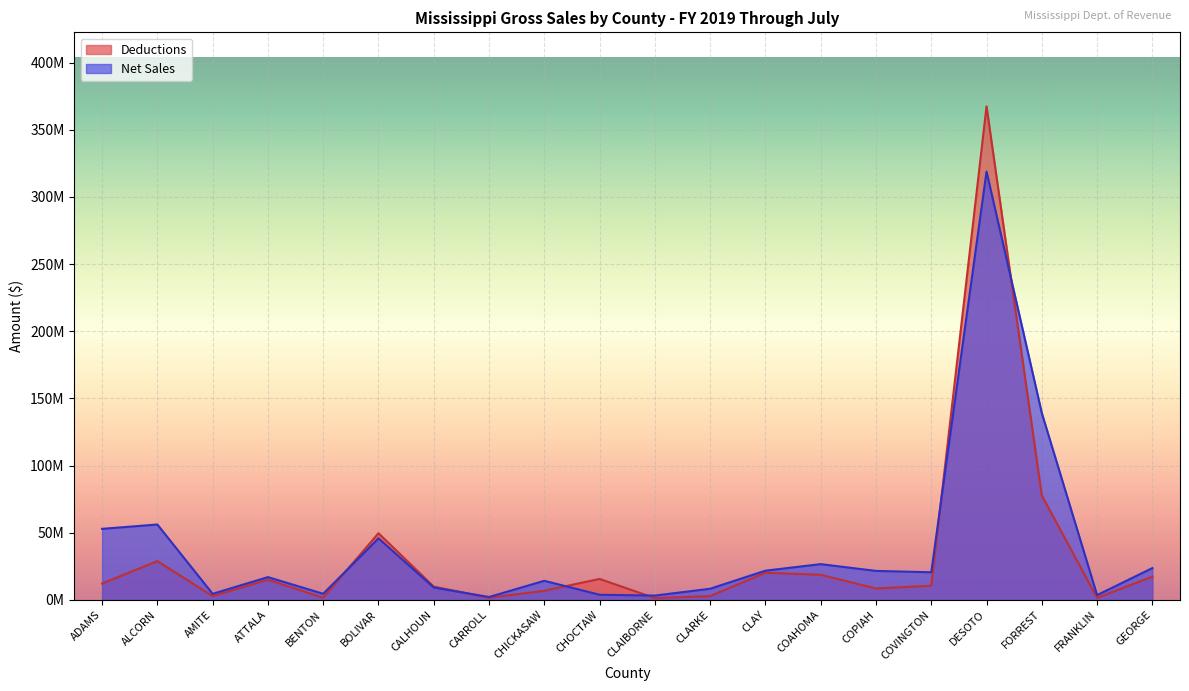

List the series in order of their overall mean, highest first.

Net Sales, Deductions